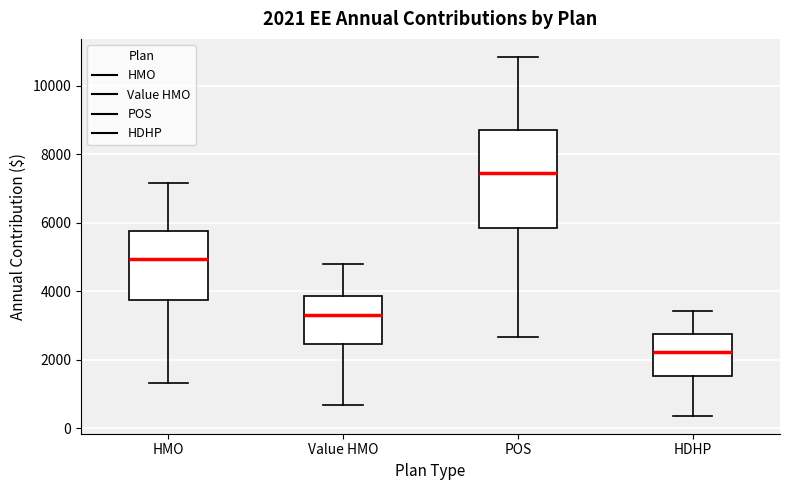

Which box is the tallest, from its lower edge to its upper edge?

POS